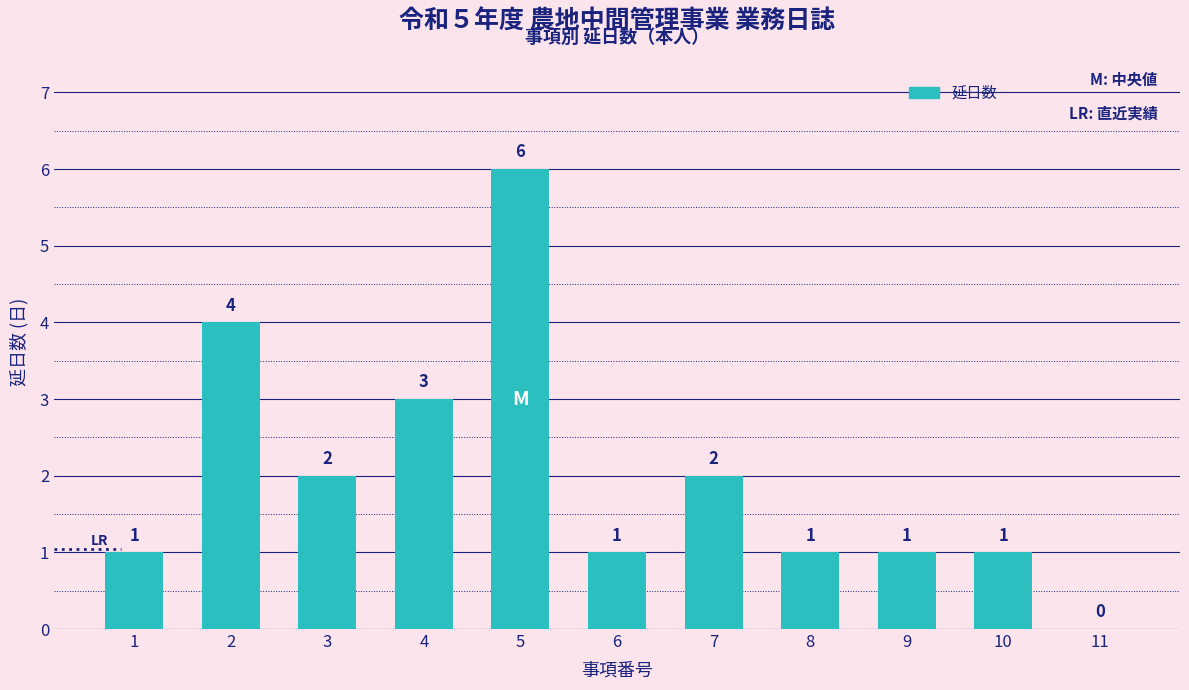

Which label corresponds to the largest value in the chart?

5